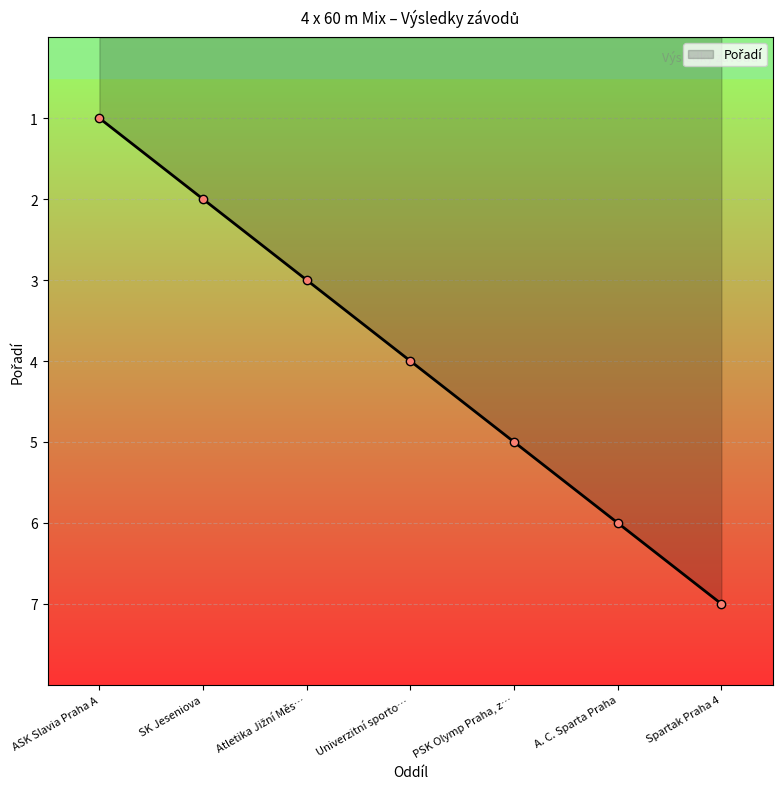

Where is the data nearest to the value 4?

Univerzitní sporto…